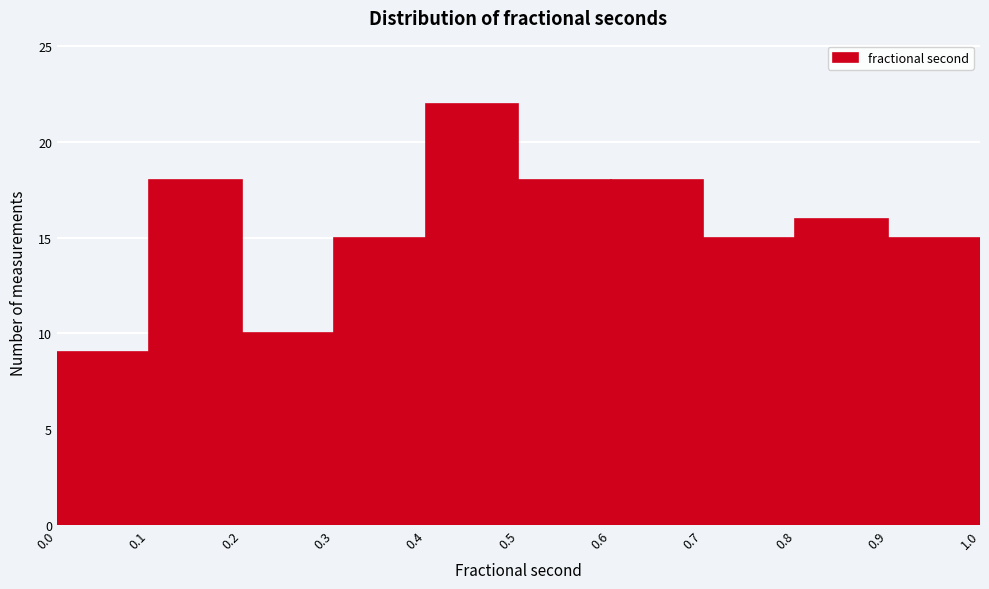

Which range on the x-axis has the tallest bar?

0.4 to 0.5